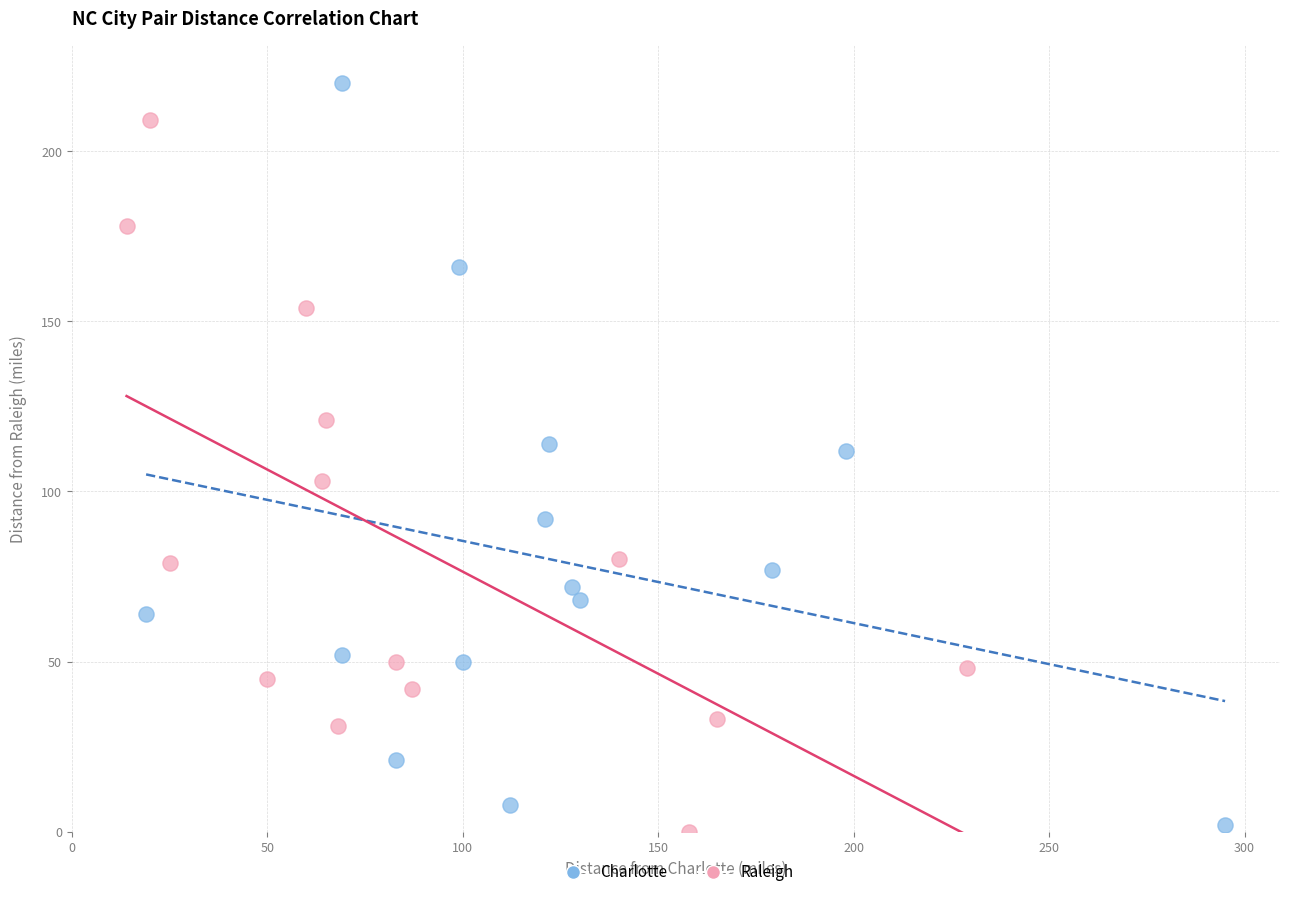

Which series has the widest spread of Y values?

Charlotte